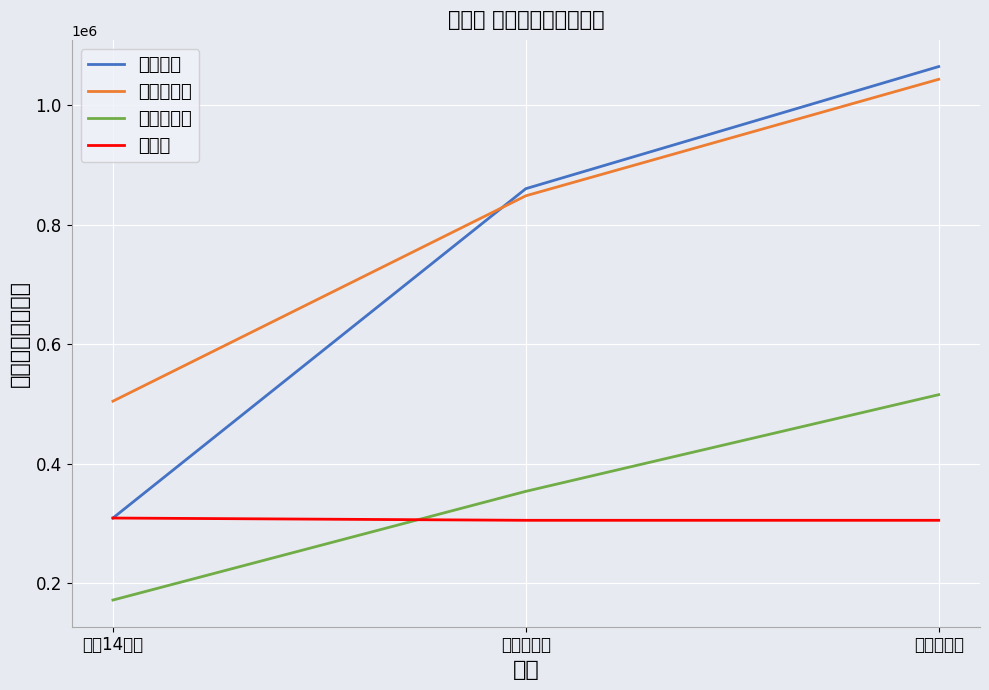

The value of 歳入合計 at 令和元年度 is 377183. True or false?

False